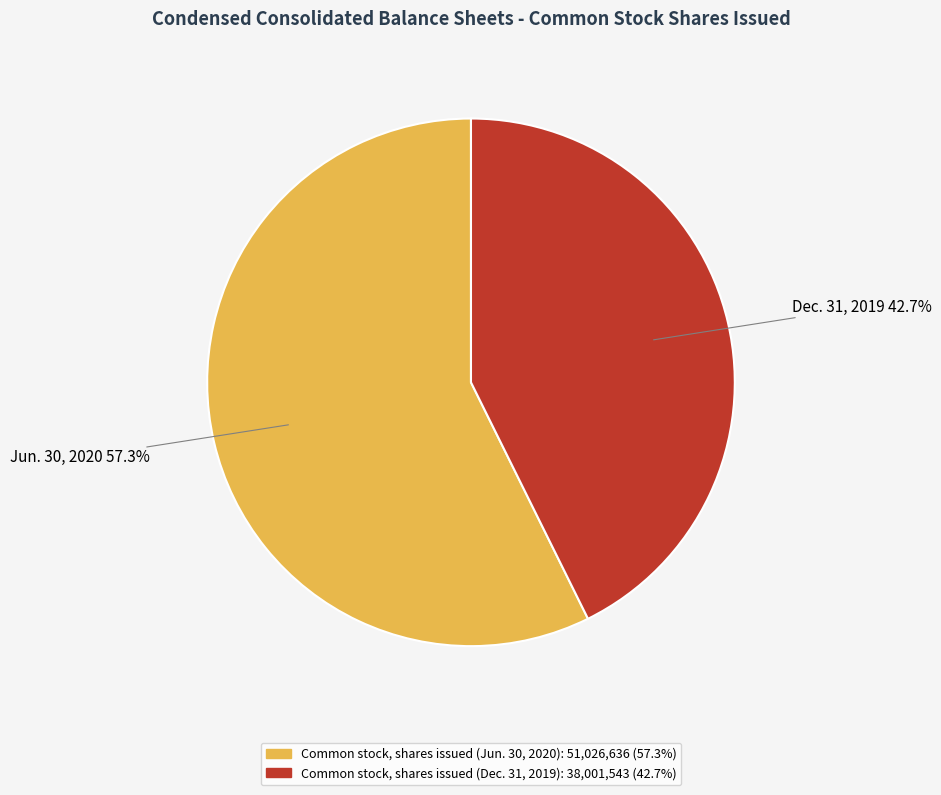

True or false: Common stock, shares issued (Dec. 31, 2019) accounts for 43% of the total.

True